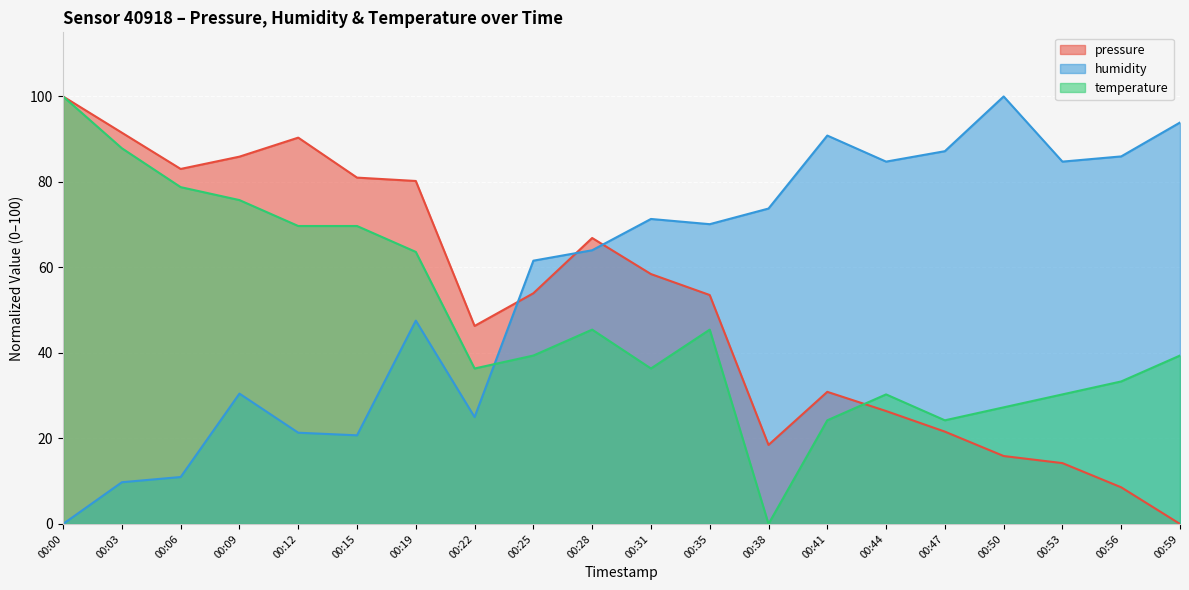

Is it true that pressure equals 83.0 at 00:06?

True